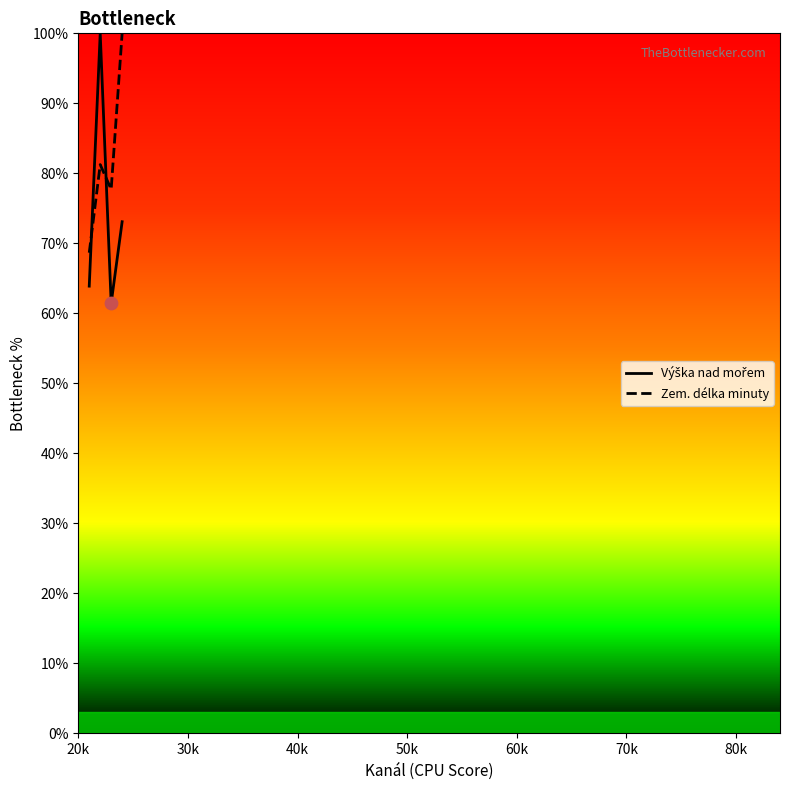

What are all the series names shown in the legend?

Výška nad mořem, Zem. délka minuty